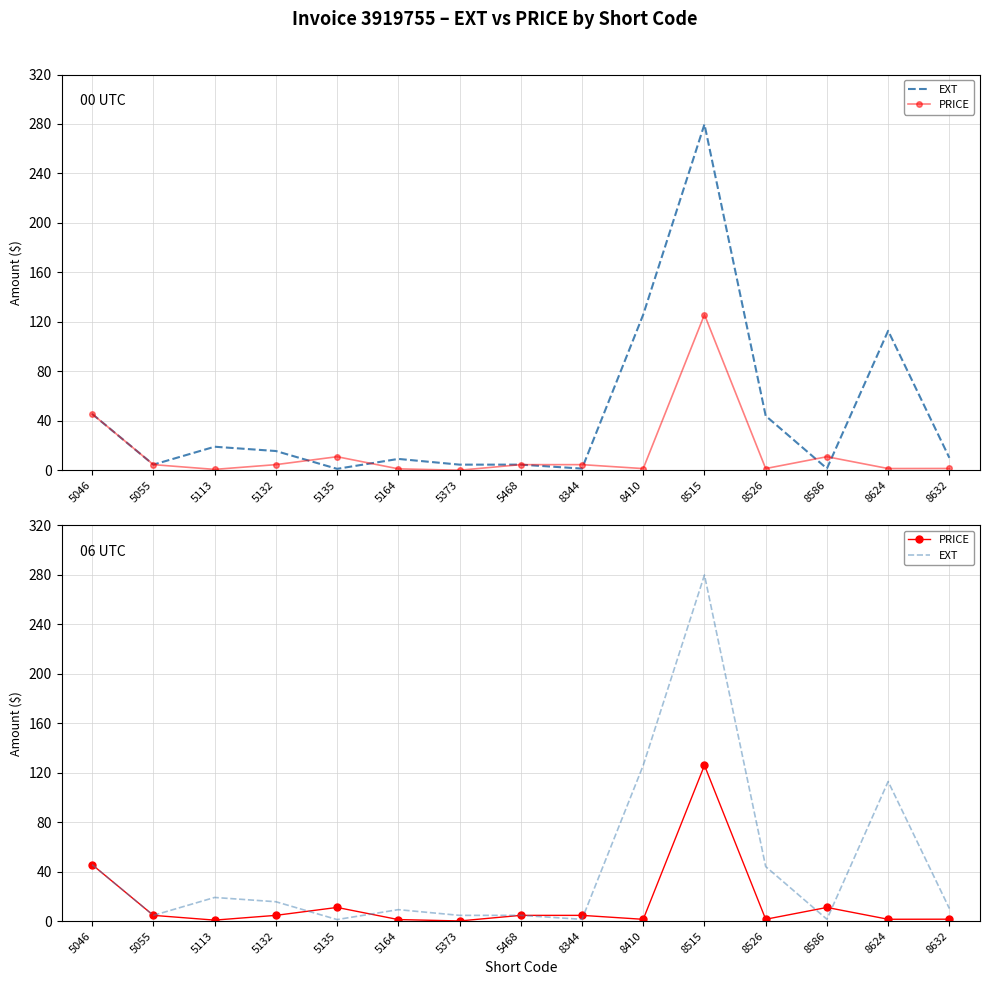

What is the smallest value displayed?

0.1